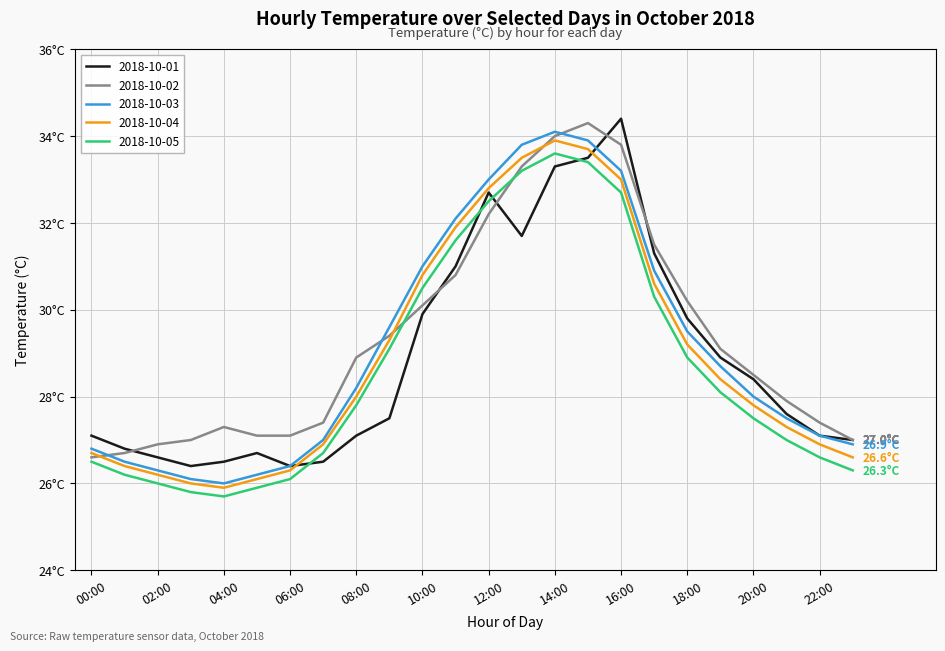

What are all the series names shown in the legend?

2018-10-01, 2018-10-02, 2018-10-03, 2018-10-04, 2018-10-05